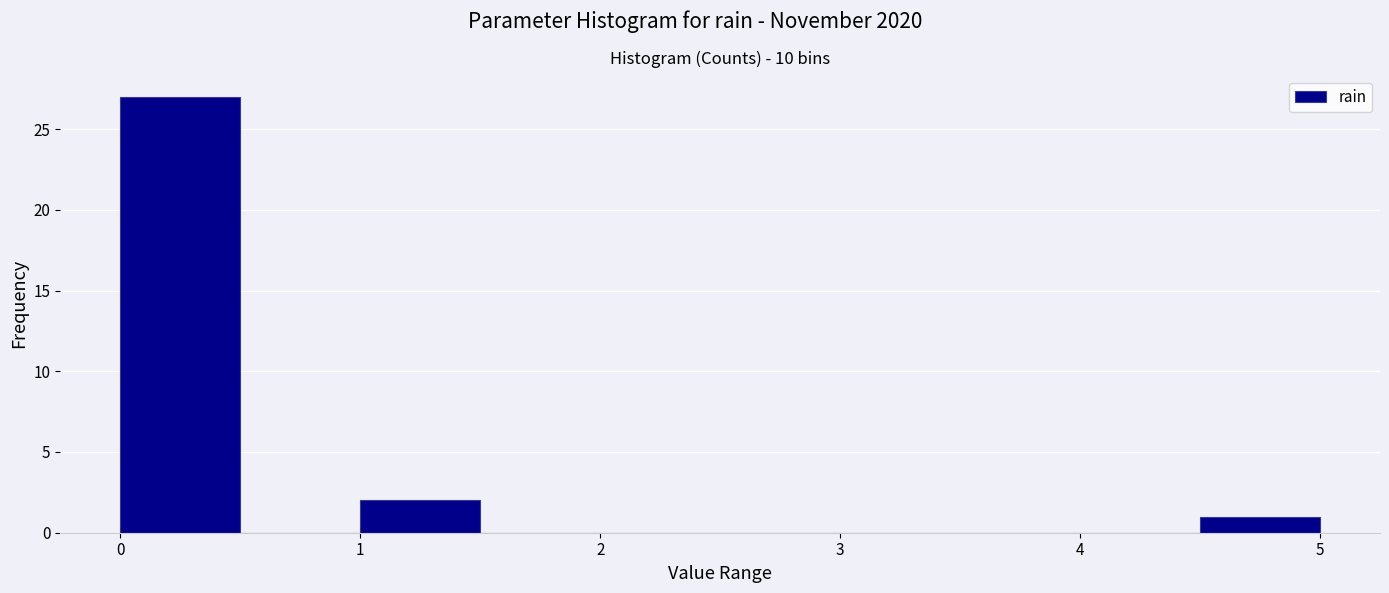

What is the height of the bar covering 0.0 to 0.5 on the x-axis? The values are not printed on the chart, so give them approximately, as read against the axis.

27